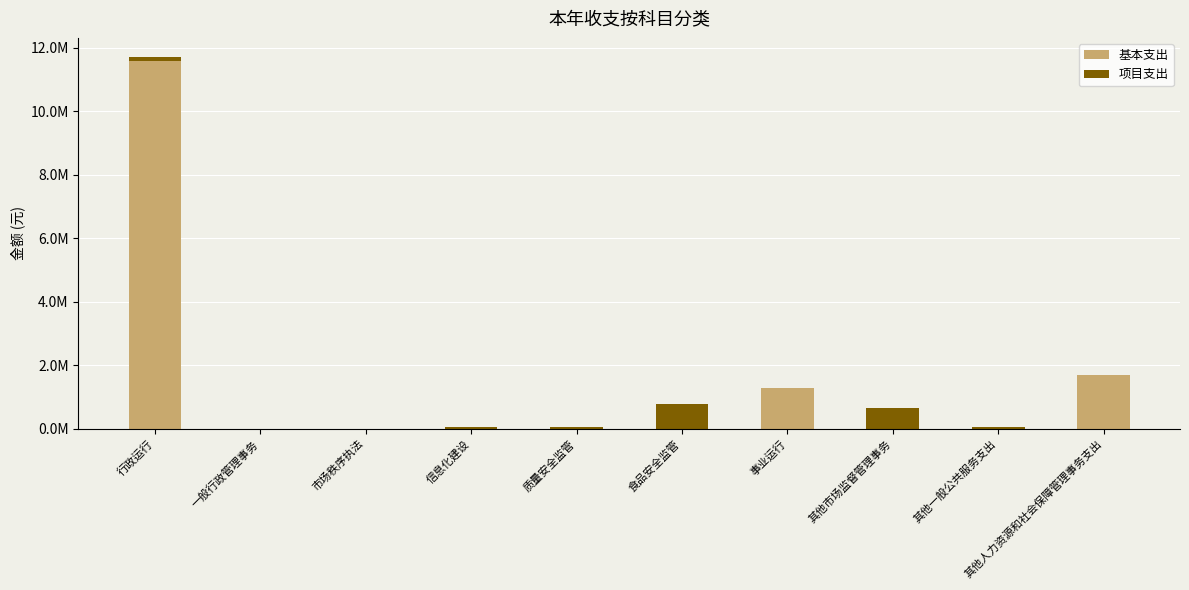

At which category is the sum across all series the highest?

行政运行